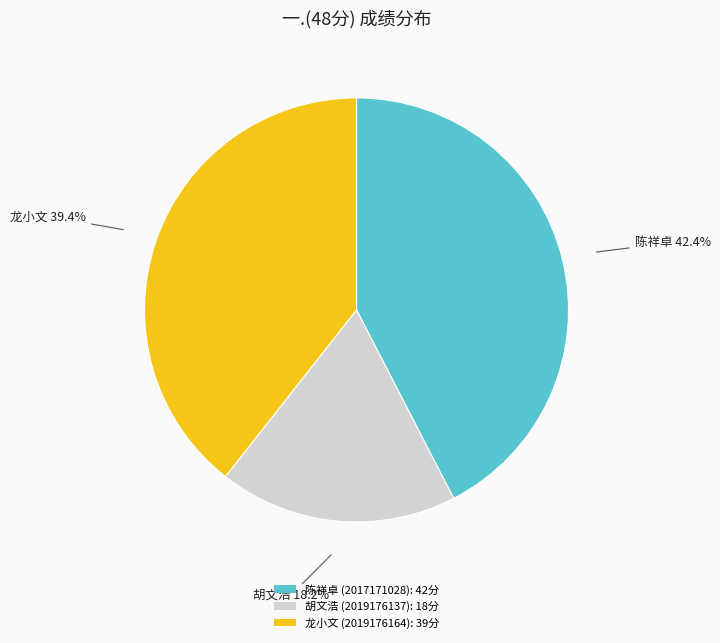

Is the sum of 龙小文 (2019176164): 39分 and 陈祥卓 (2017171028): 42分 greater than half?

Yes